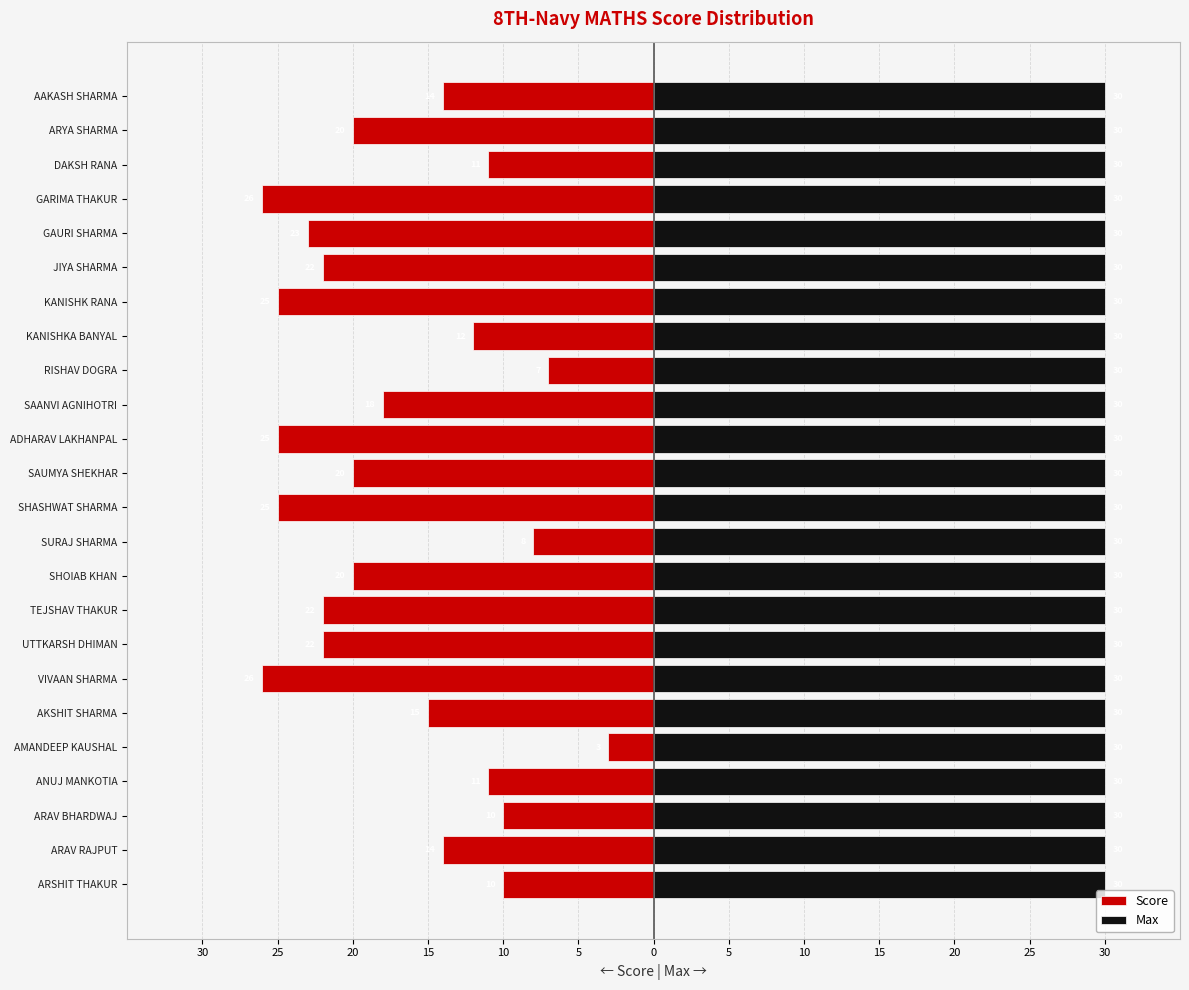

How many bars are there in each group?

2